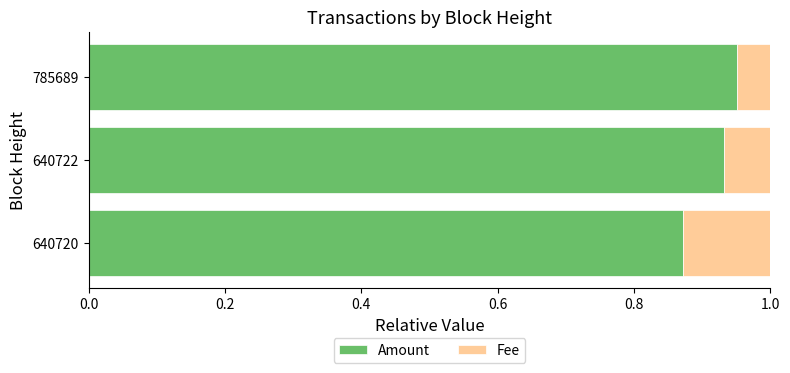

List the labels in order of Amount value, largest first.

785689, 640722, 640720